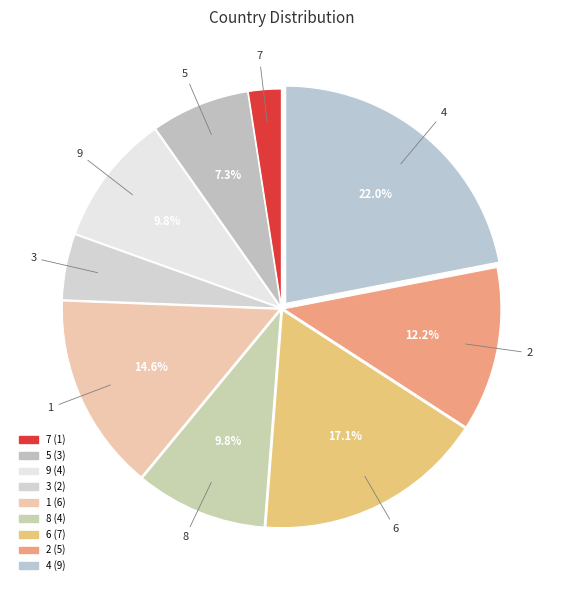

How many slices are in this pie chart?

9